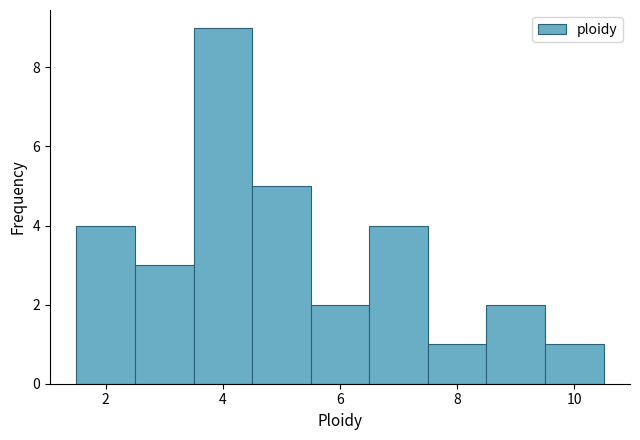

What is the height of the bar covering 6.5 to 7.5 on the x-axis? Neither the bar edges nor the heights are printed on the chart, so give them approximately, as read against the axes.

4